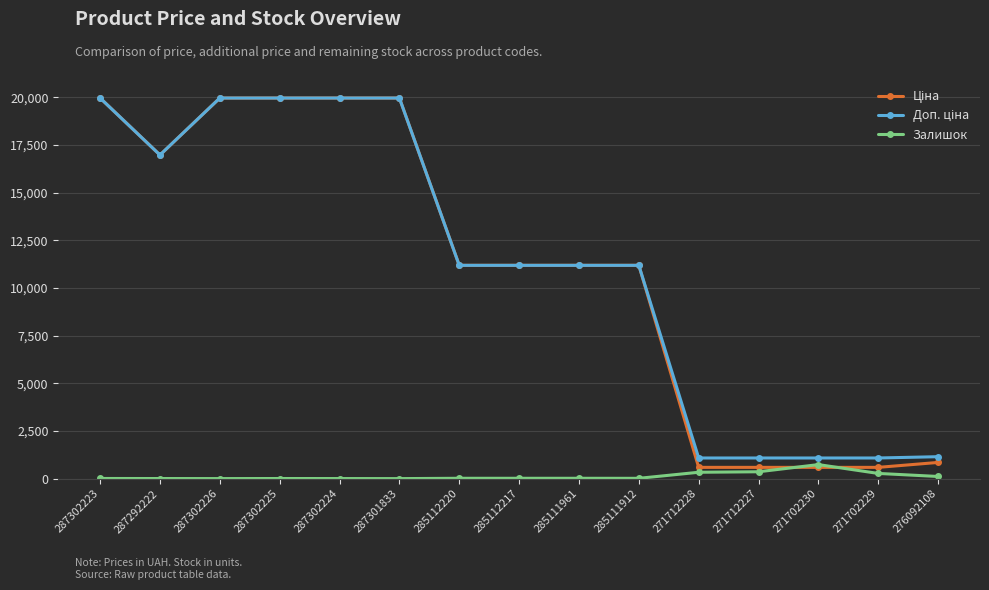

How many series are shown in this chart?

3